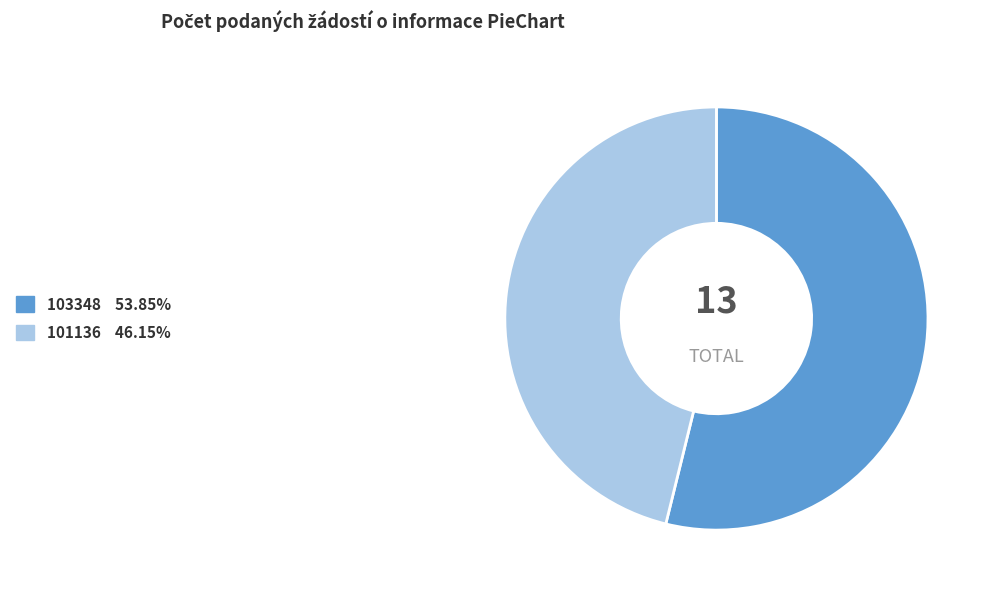

Is it true that 103348 is 40% of the pie?

False